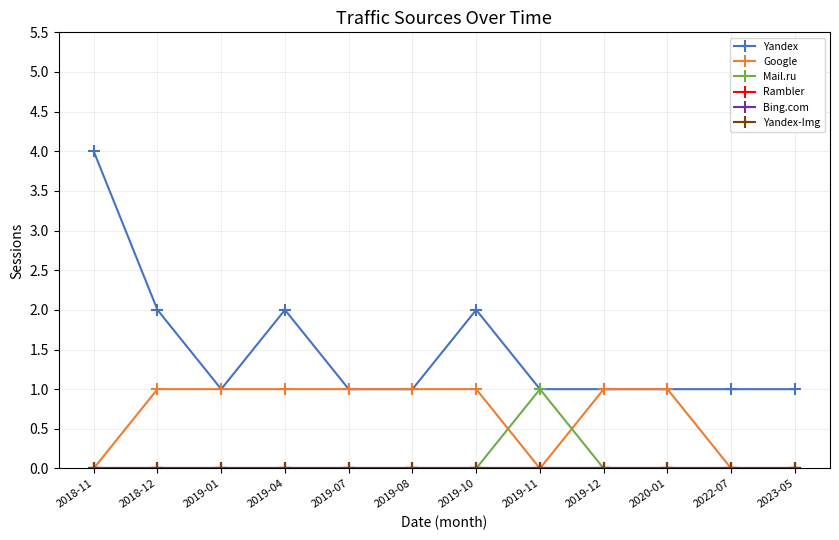

Which has a higher value, 2019-08 or 2019-10?

2019-10